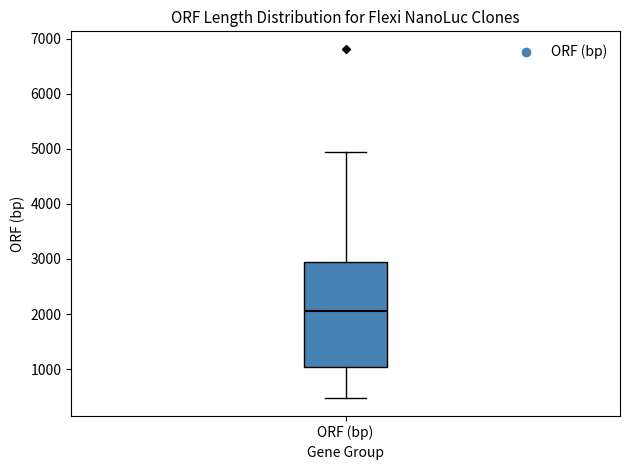

Transcribe this box plot: give where the median line is, the range the box spans, and where the two whiskers end, as read against the y-axis. The values are not printed on the chart, so give them approximately, as read against the axis.

median 2100, box 1000 to 2900, whiskers 500 to 4900